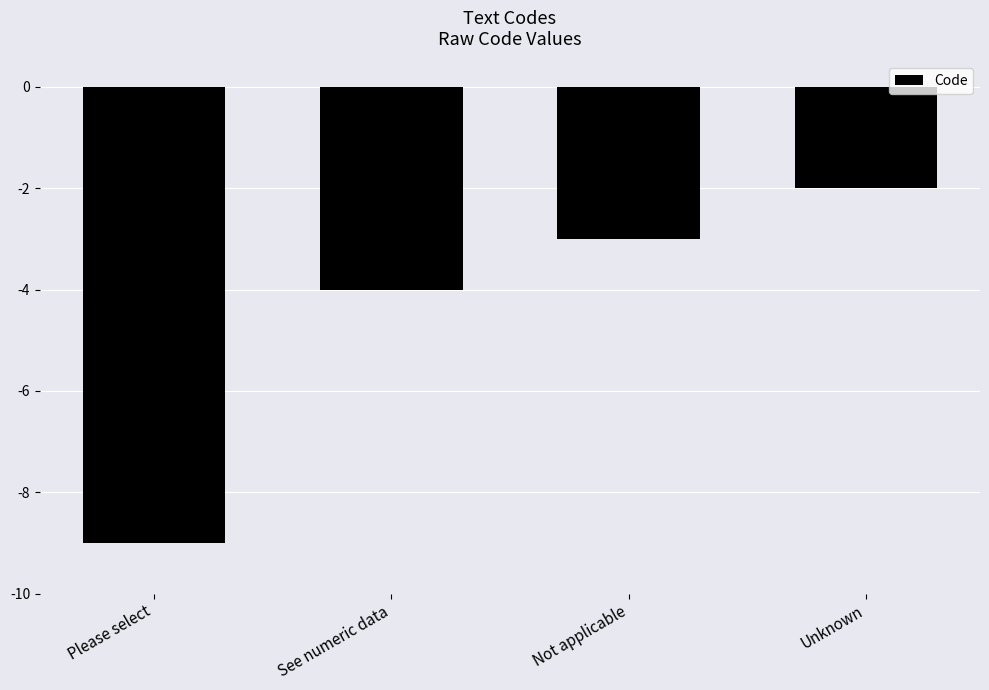

Reading right to left, list all the values displayed in this chart.

Unknown=-2	Not applicable=-3	See numeric data=-4	Please select=-9